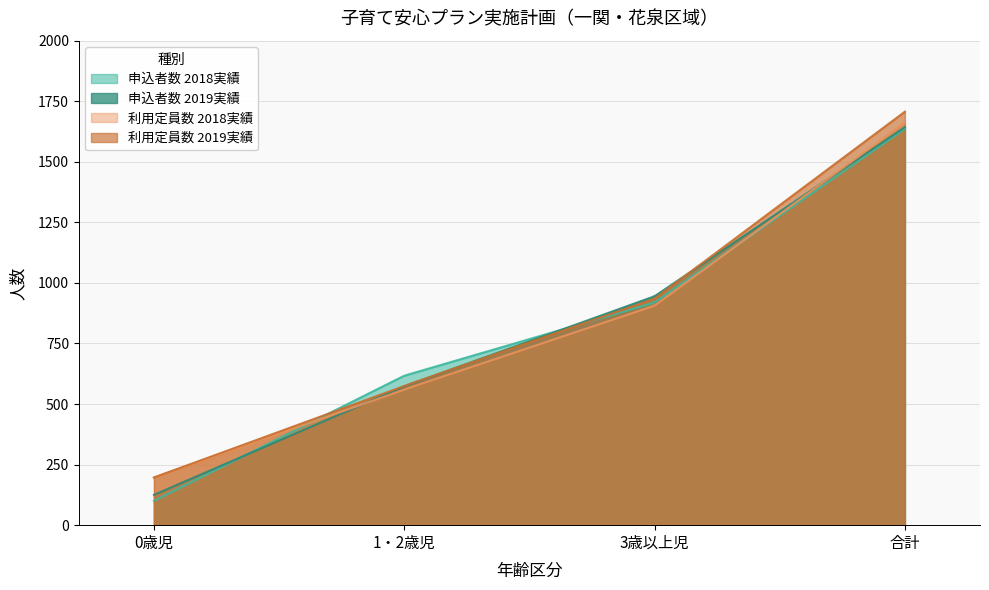

What are all the series names shown in the legend?

申込者数 2018実績, 申込者数 2019実績, 利用定員数 2018実績, 利用定員数 2019実績